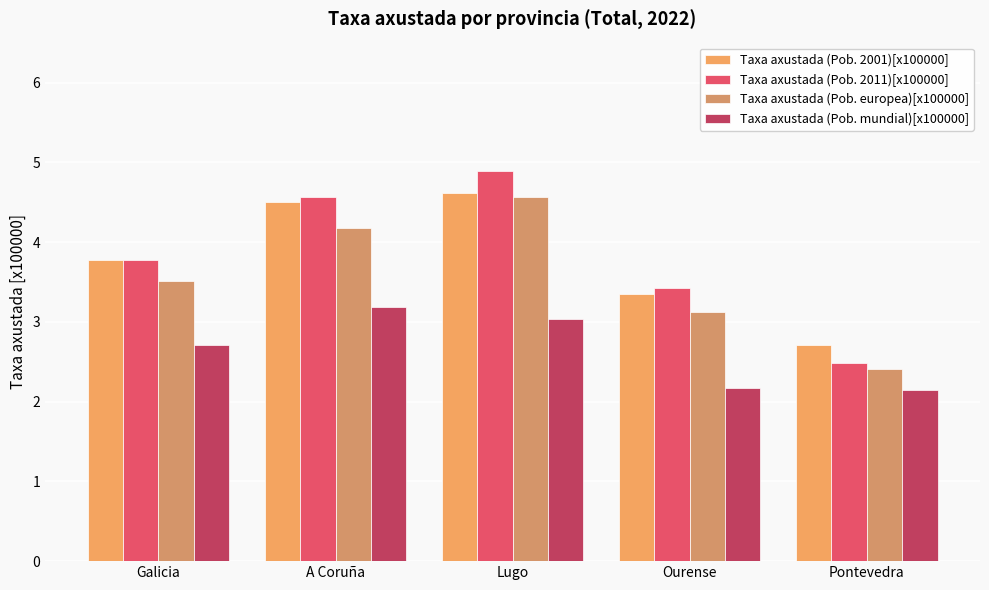

Which series changed the most between Galicia and A Coruña?

Taxa axustada (Pob. 2011)[x100000]